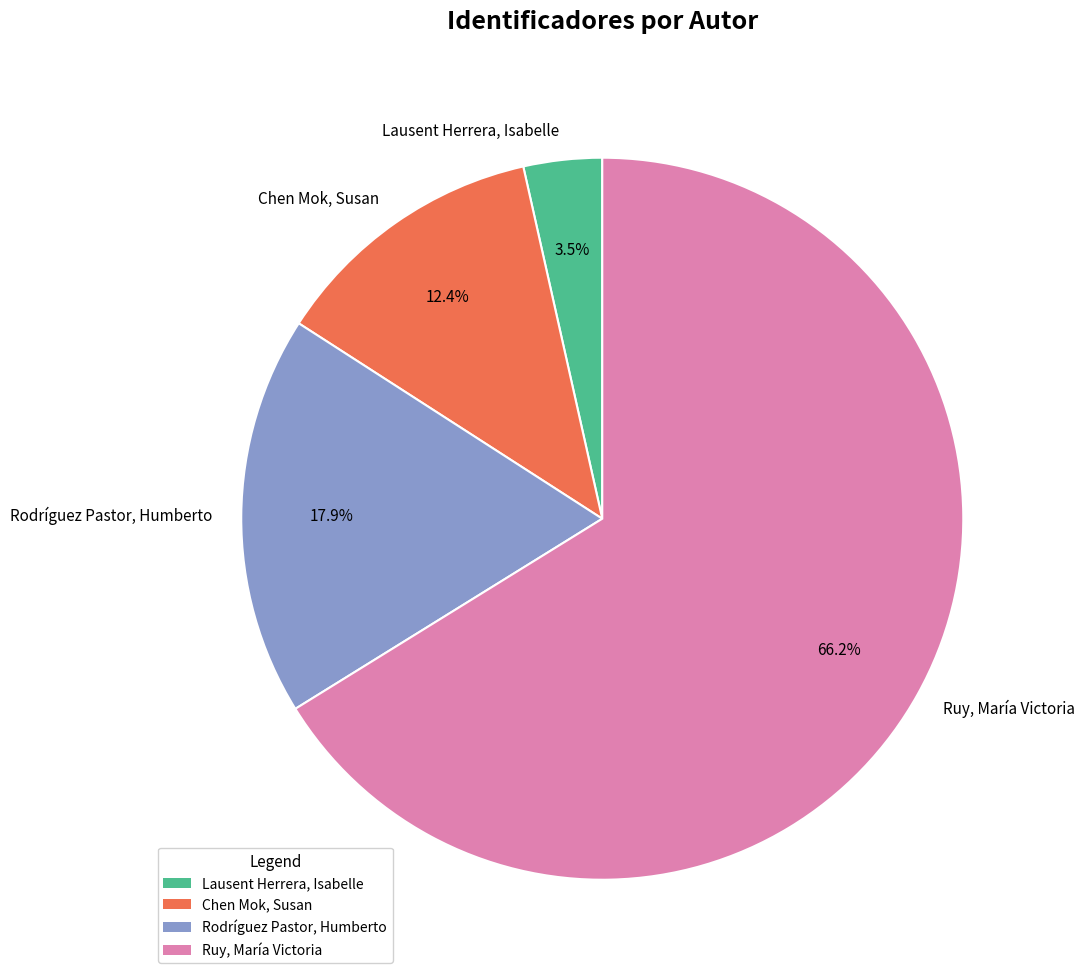

Rank the categories by value from highest to lowest.

Ruy, María Victoria, Rodríguez Pastor, Humberto, Chen Mok, Susan, Lausent Herrera, Isabelle